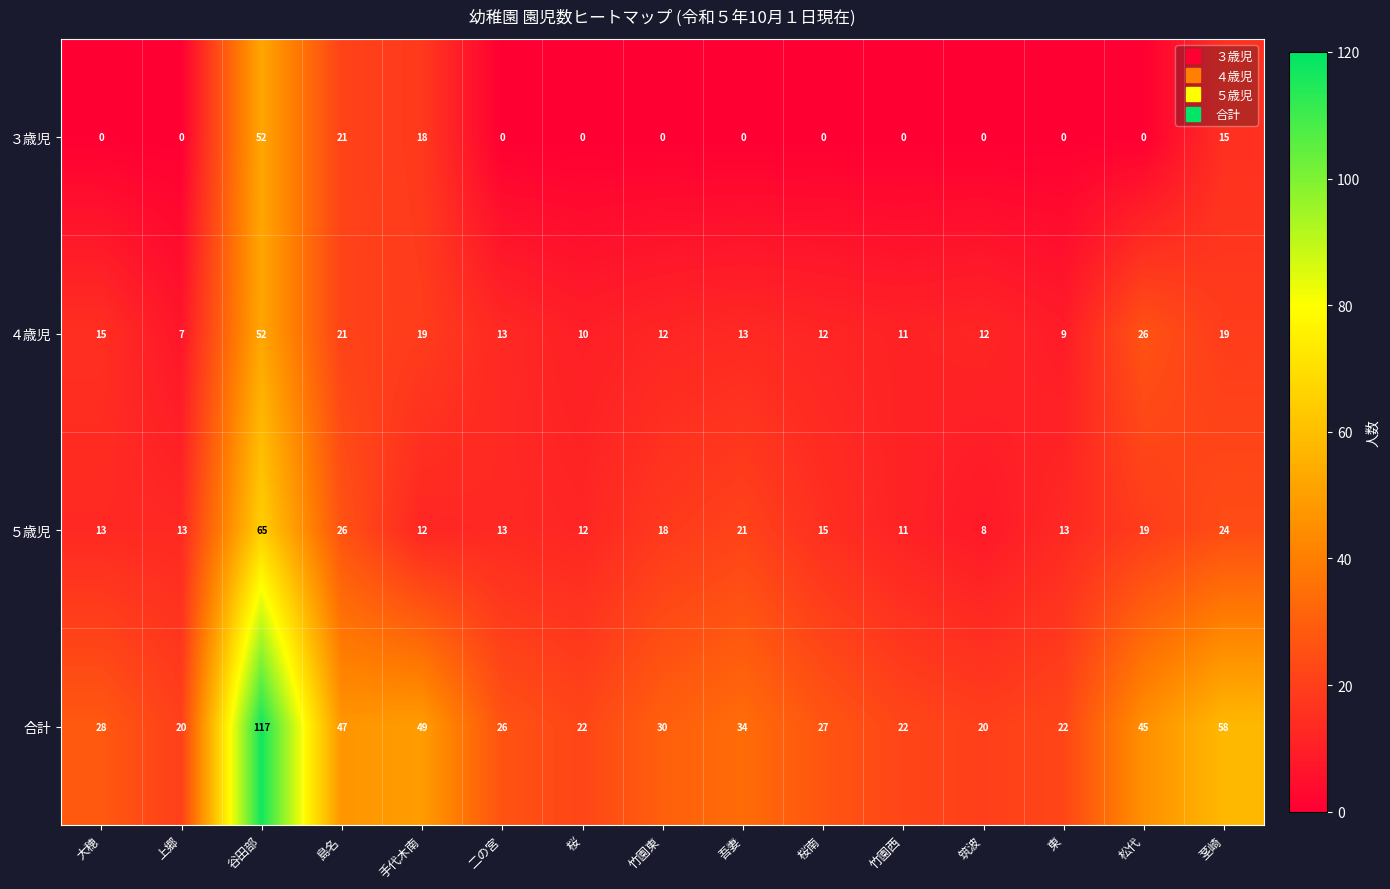

At which category is the sum across all series the highest?

谷田部